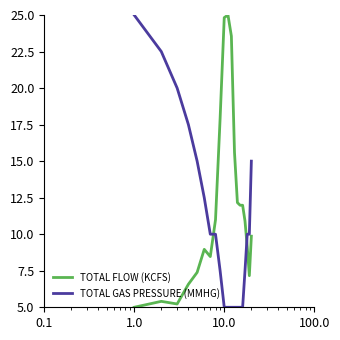

Which series ends up on top after the final intersection of TOTAL FLOW (KCFS) and TOTAL GAS PRESSURE (MMHG)?

TOTAL GAS PRESSURE (MMHG)